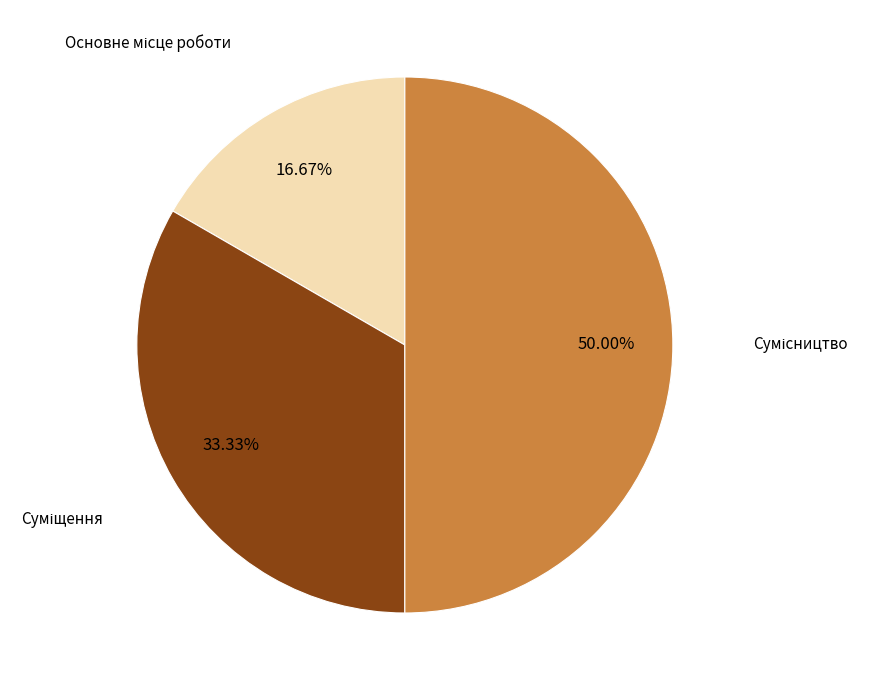

To the nearest percent, what is the difference between the largest and smallest slice percentages?

33%